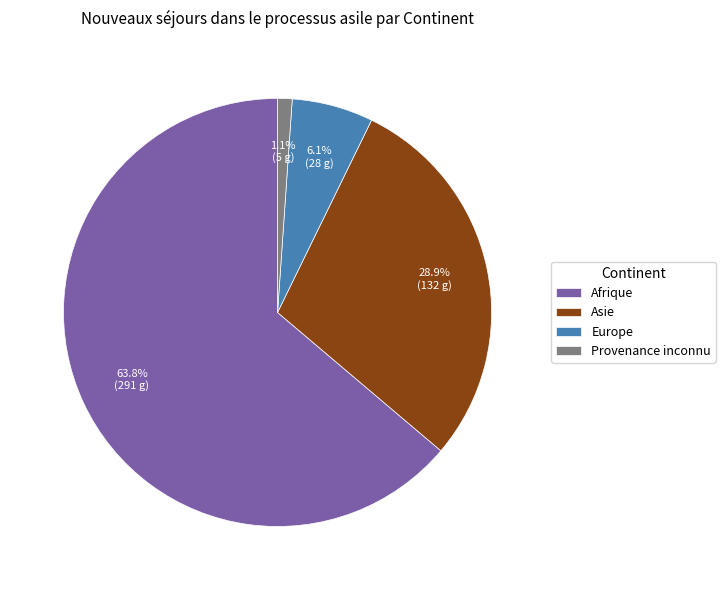

Is the sum of Afrique and Provenance inconnu greater than half?

Yes